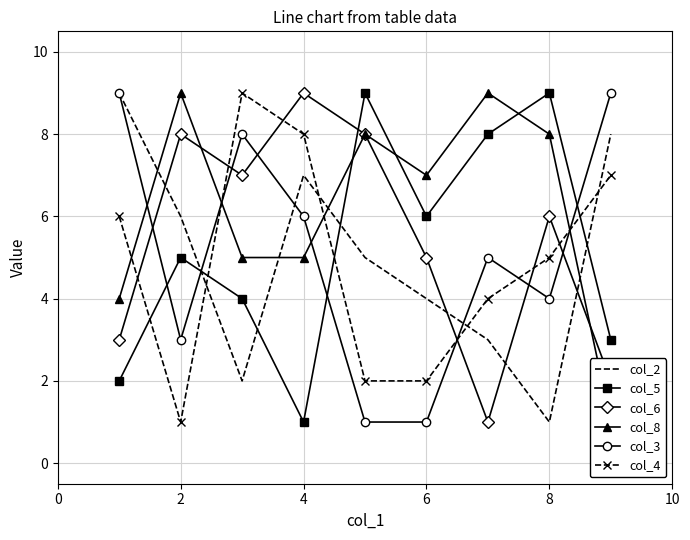

Is it true that col_2 equals 7 at 4?

True